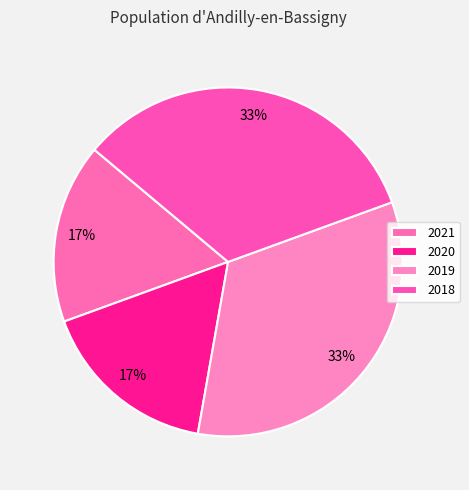

To the nearest percent, what portion does 2019 represent?

33%